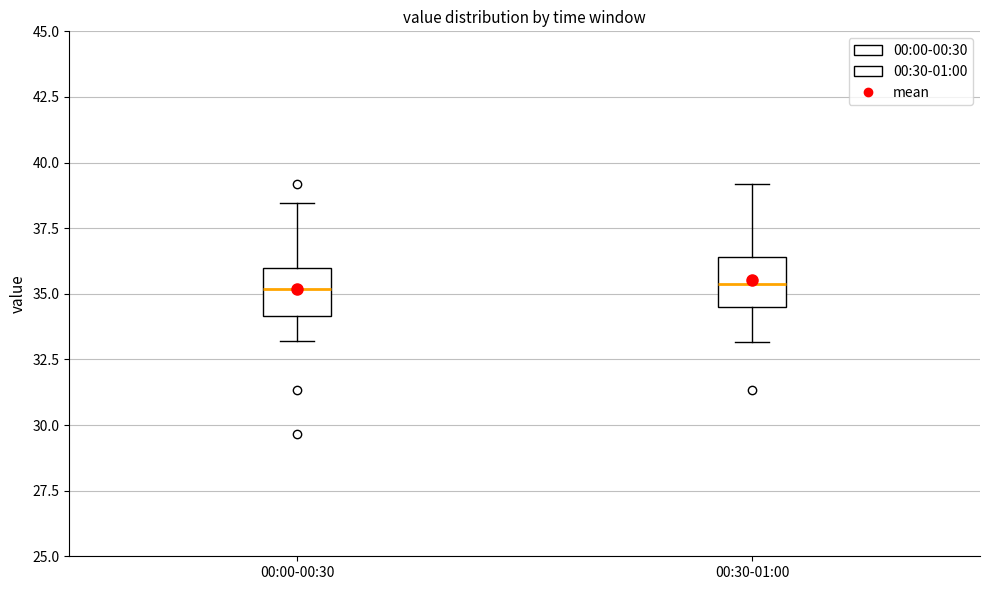

Reading left to right, read every box against the y-axis: the position of its median line, the range the box covers, and the ends of its whiskers. The values are not printed on the chart, so give them approximately, as read against the axis.

00:00-00:30: median 35.0, box 34.0 to 36.0, whiskers 33.0 to 38.5
00:30-01:00: median 35.5, box 34.5 to 36.5, whiskers 33.0 to 39.0